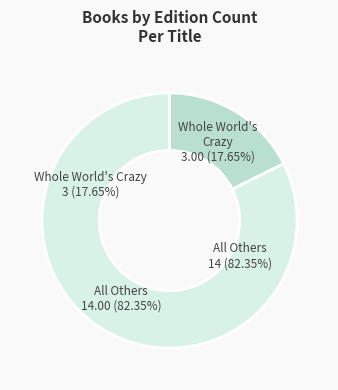

Is it true that Meaning of Life . . . and Other Stuff is 1% of the pie?

False